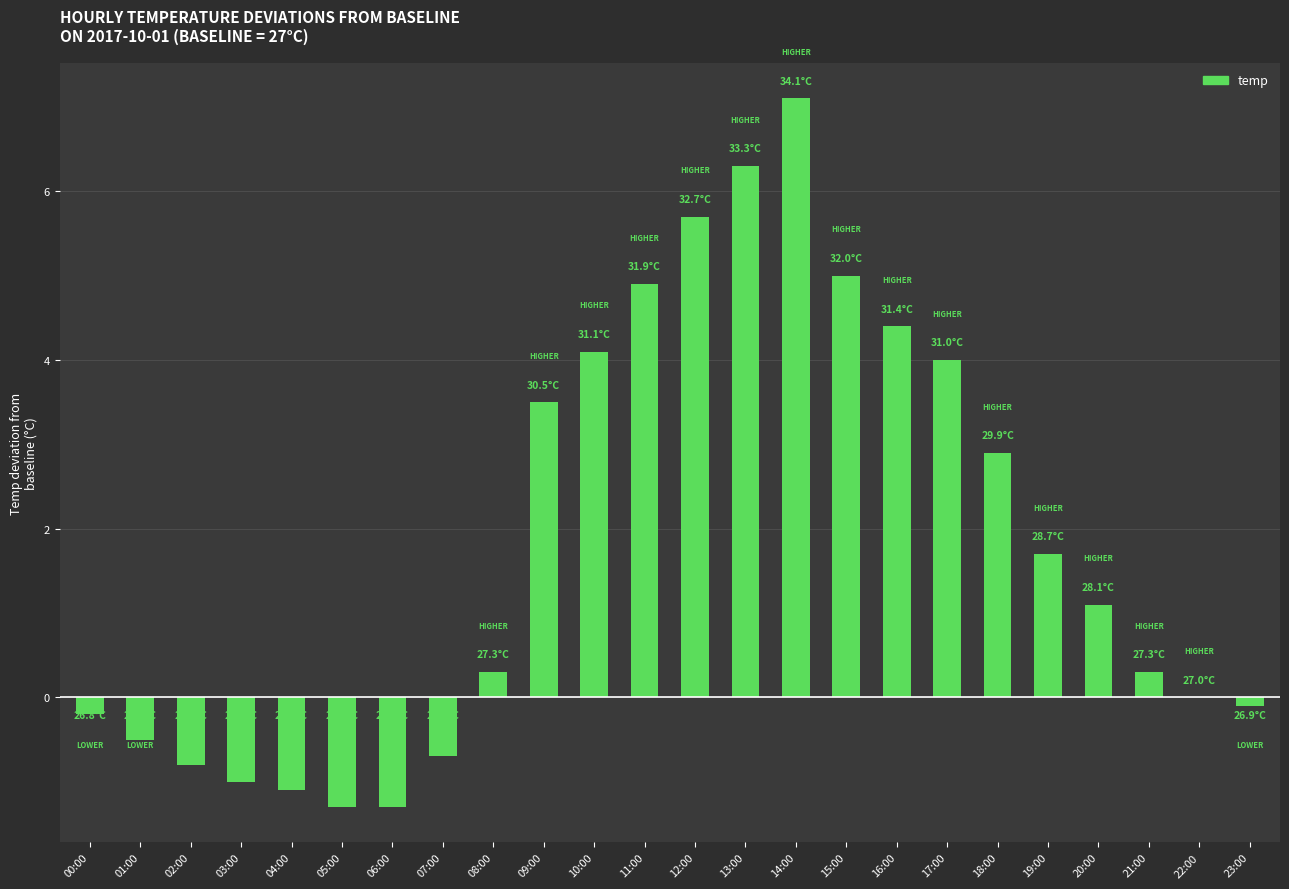

How many distinct data groups are displayed?

1